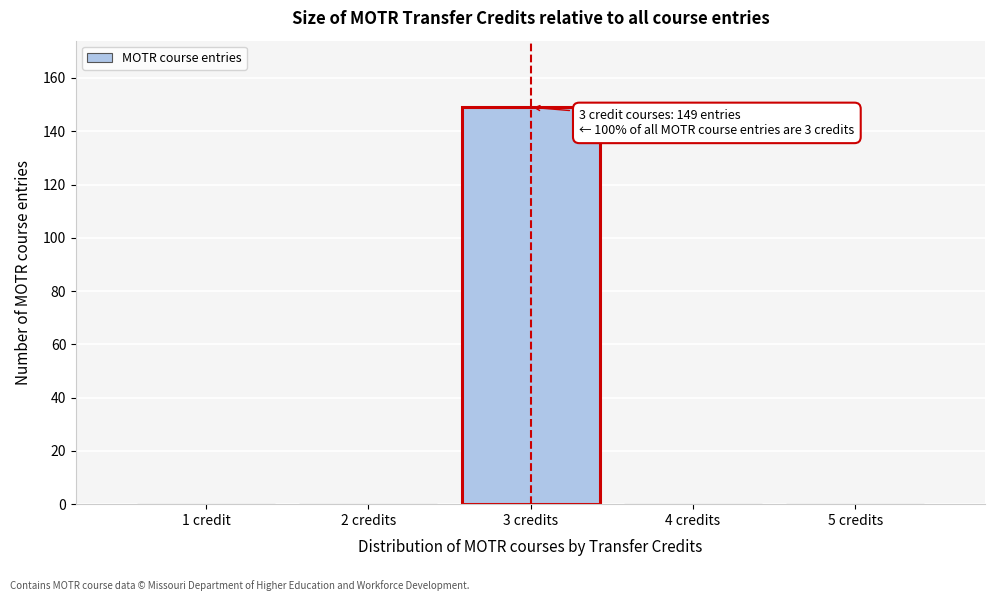

Reading left to right, transcribe all the data shown in this chart.

1 credit=0	2 credits=0	3 credits=149	4 credits=0	5 credits=0